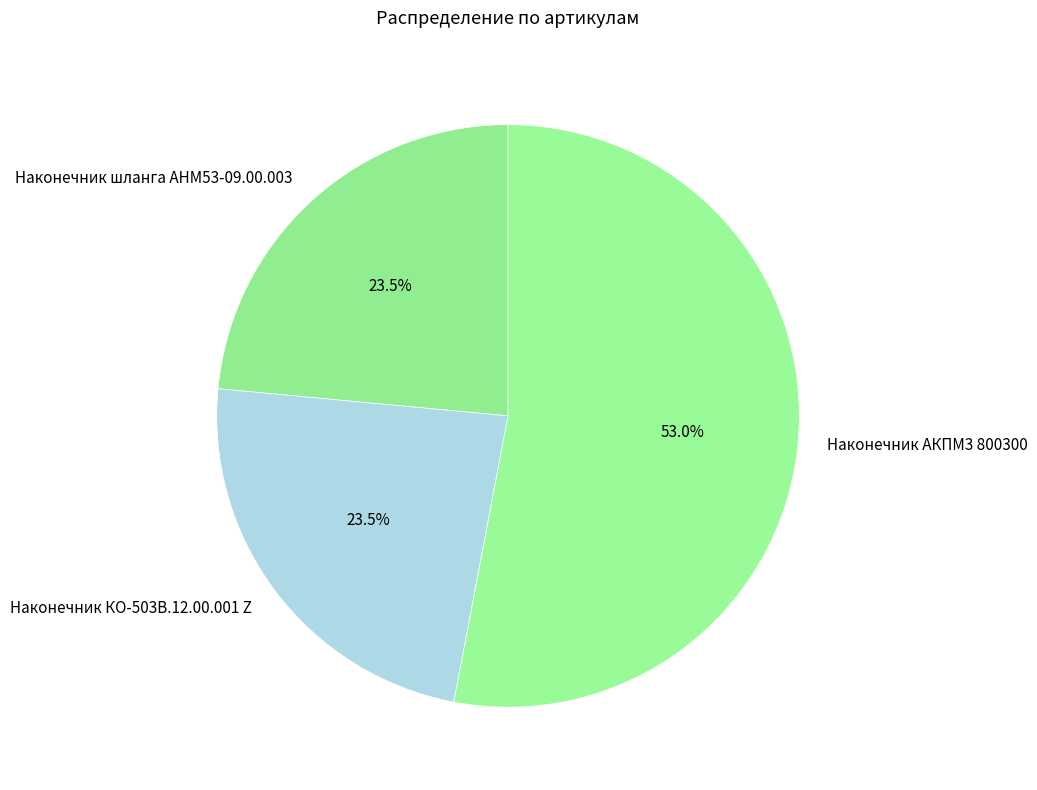

Do Наконечник КО-503В.12.00.001 Z and Наконечник шланга АНМ53-09.00.003 together represent more than half of the pie?

No